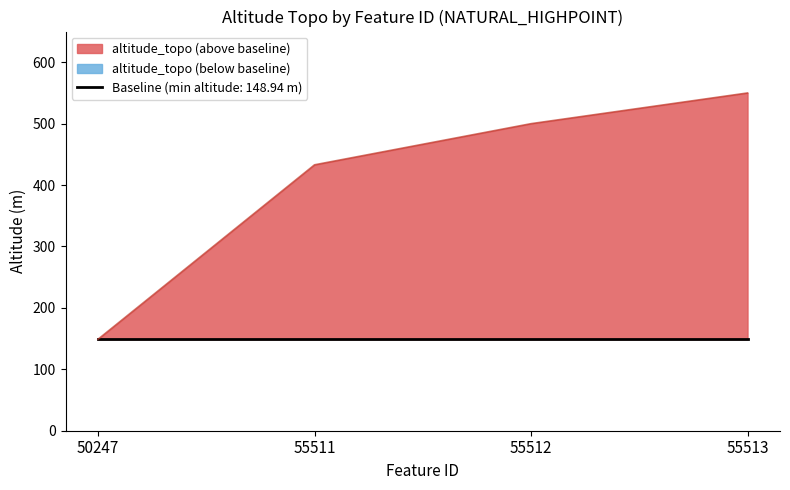

Reading left to right, what are all the values shown in this chart?

50247=148.9	55511=433.0	55512=500.0	55513=550.0